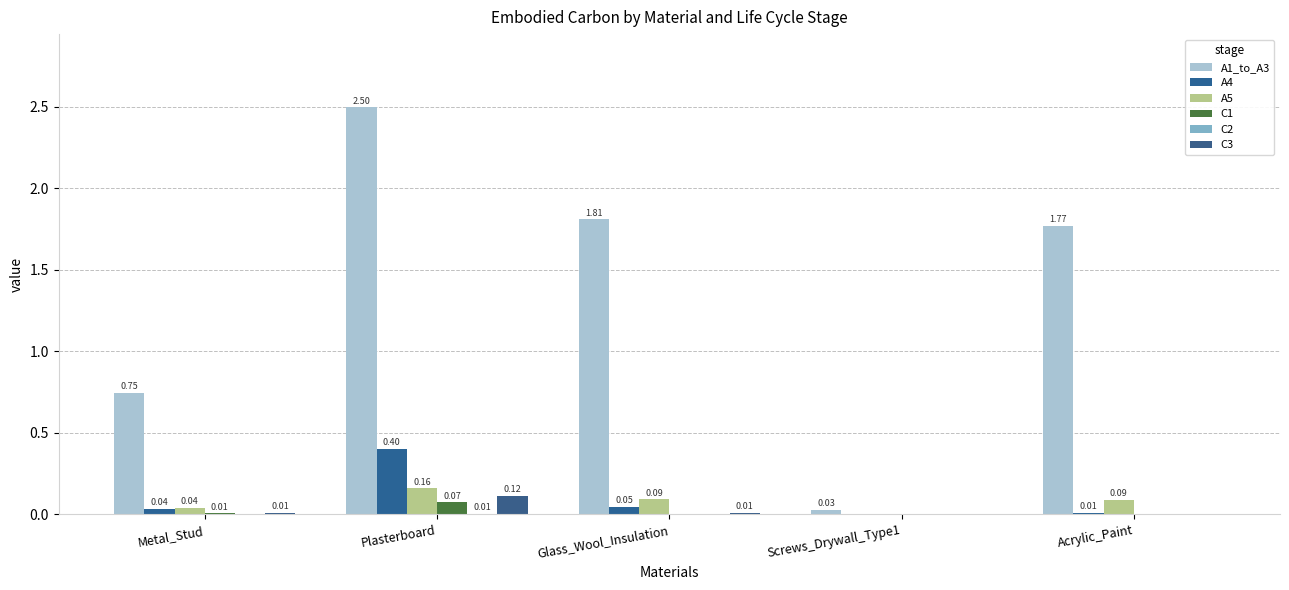

Between Plasterboard and Screws_Drywall_Type1, which series saw the biggest shift?

A1_to_A3